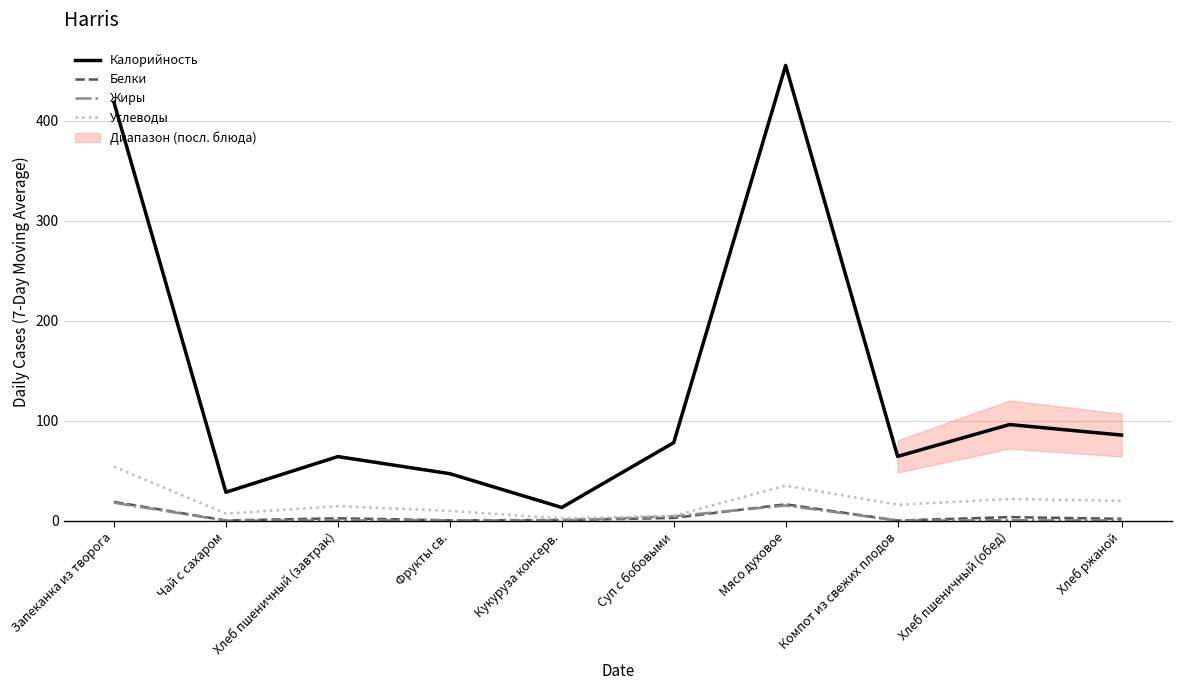

What is the label of the 8th point from the left?

Компот из свежих плодов